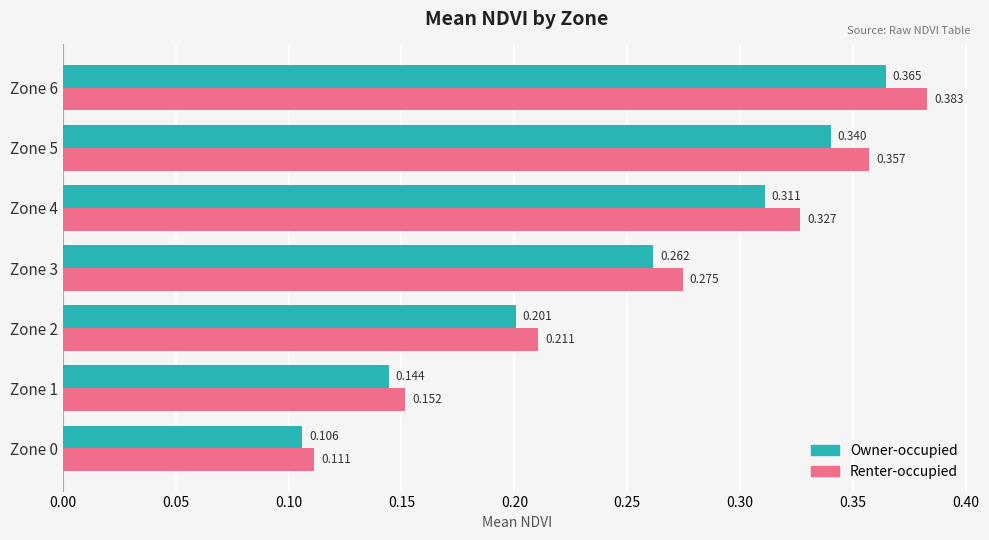

Which series has the largest total across all categories?

Renter-occupied